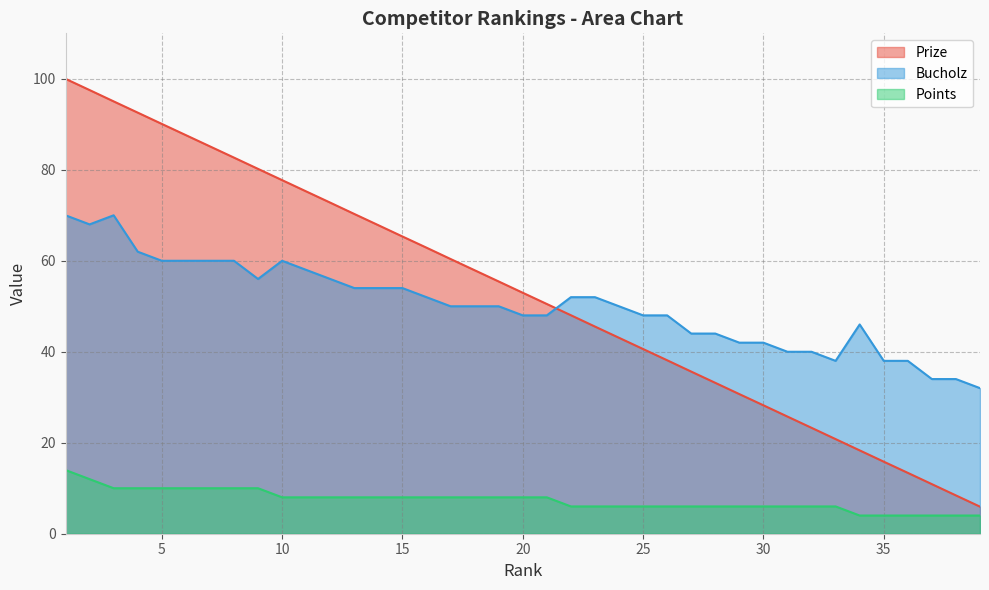

Reading right to left, list all the values displayed in this chart.

Prize: 39=6.0	38=8.4	37=10.9	36=13.4	35=15.8	34=18.3	33=20.8	32=23.3	31=25.8	30=28.2	29=30.7	28=33.2	27=35.6	26=38.1	25=40.6	24=43.1	23=45.5	22=48.0	21=50.5	20=53.0	19=55.5	18=57.9	17=60.4	16=62.9	15=65.3	14=67.8	13=70.3	12=72.8	11=75.2	10=77.7	9=80.2	8=82.7	7=85.2	6=87.6	5=90.1	4=92.6	3=95.0	2=97.5	1=100.0
Bucholz: 39=32.0	38=34.0	37=34.0	36=38.0	35=38.0	34=46.0	33=38.0	32=40.0	31=40.0	30=42.0	29=42.0	28=44.0	27=44.0	26=48.0	25=48.0	24=50.0	23=52.0	22=52.0	21=48.0	20=48.0	19=50.0	18=50.0	17=50.0	16=52.0	15=54.0	14=54.0	13=54.0	12=56.0	11=58.0	10=60.0	9=56.0	8=60.0	7=60.0	6=60.0	5=60.0	4=62.0	3=70.0	2=68.0	1=70.0
Points: 39=4.0	38=4.0	37=4.0	36=4.0	35=4.0	34=4.0	33=6.0	32=6.0	31=6.0	30=6.0	29=6.0	28=6.0	27=6.0	26=6.0	25=6.0	24=6.0	23=6.0	22=6.0	21=8.0	20=8.0	19=8.0	18=8.0	17=8.0	16=8.0	15=8.0	14=8.0	13=8.0	12=8.0	11=8.0	10=8.0	9=10.0	8=10.0	7=10.0	6=10.0	5=10.0	4=10.0	3=10.0	2=12.0	1=14.0